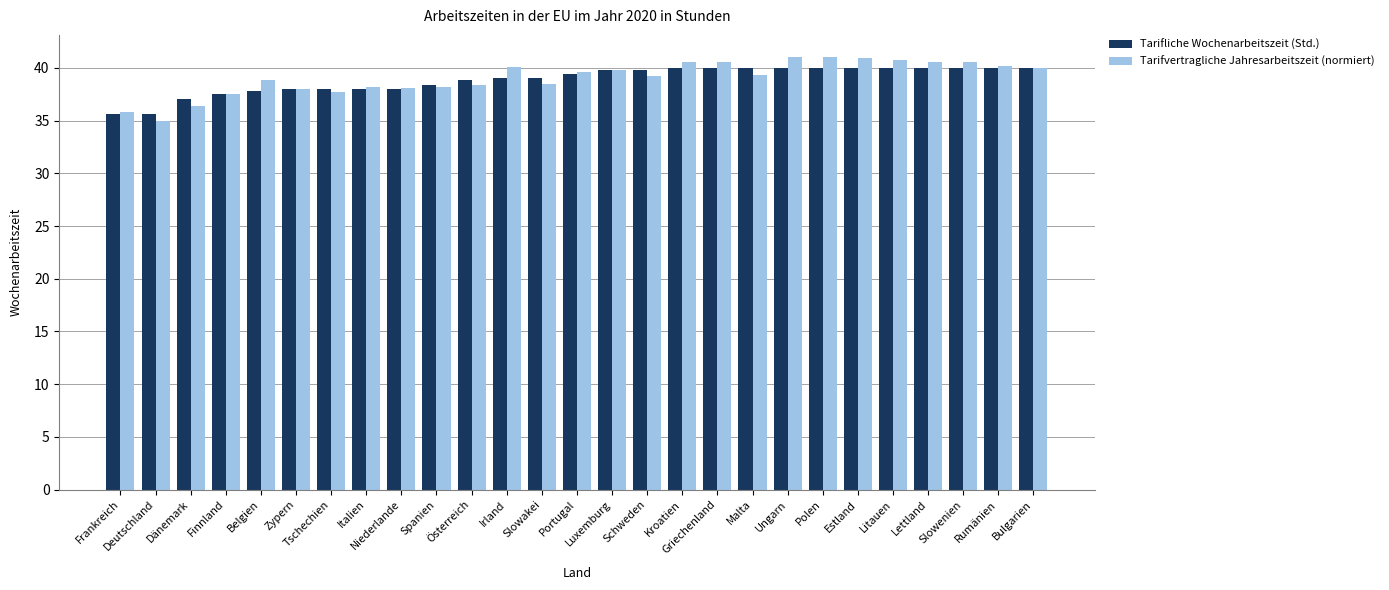

Is the value of Tarifliche Wochenarbeitszeit (Std.) at Finnland greater than the value of Tarifvertragliche Jahresarbeitszeit (normiert) at Kroatien?

No